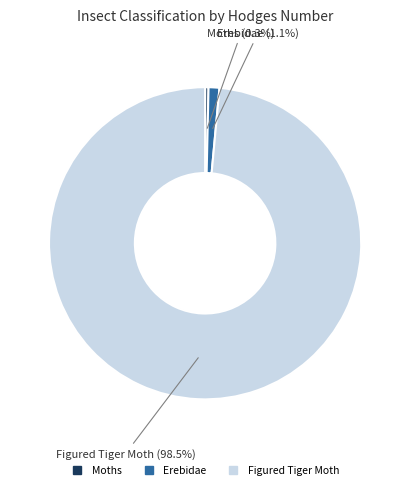

To the nearest percent, what is the combined percentage of Figured Tiger Moth and Moths?

99%